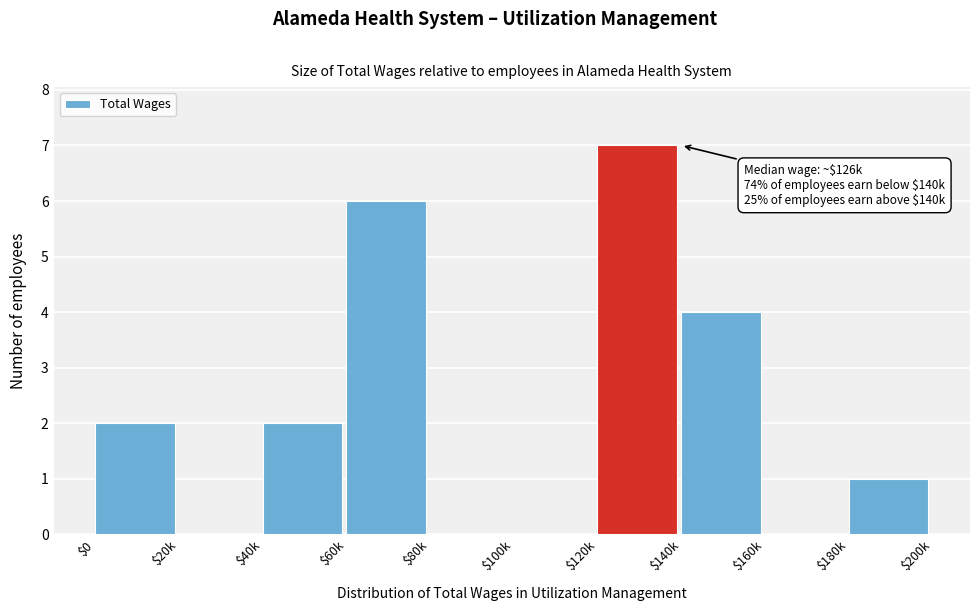

What is the sum of all values?

22